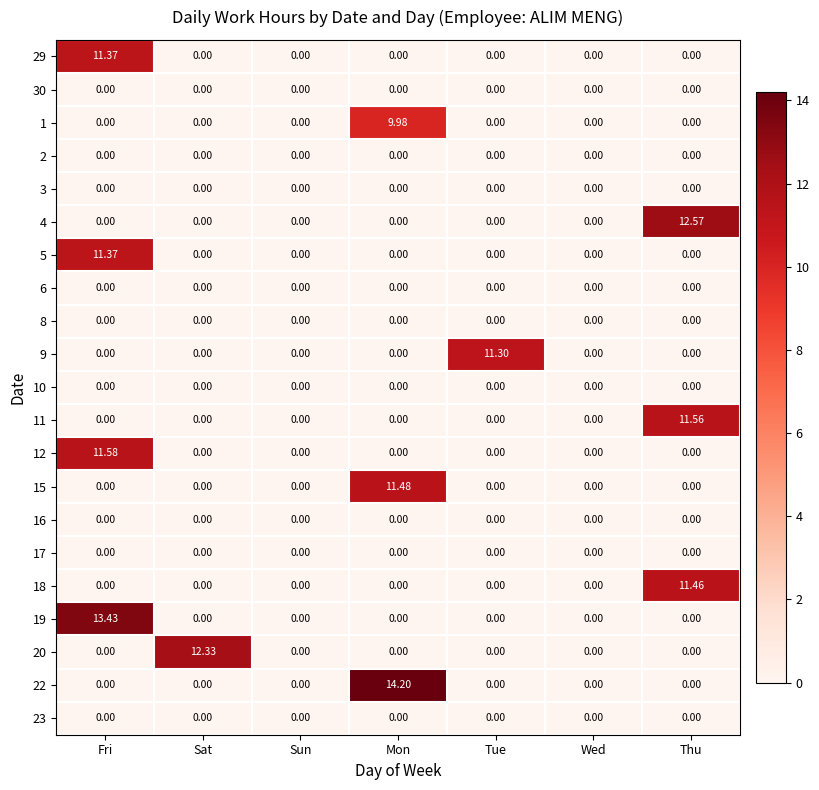

At which category is the sum across all series the highest?

Fri